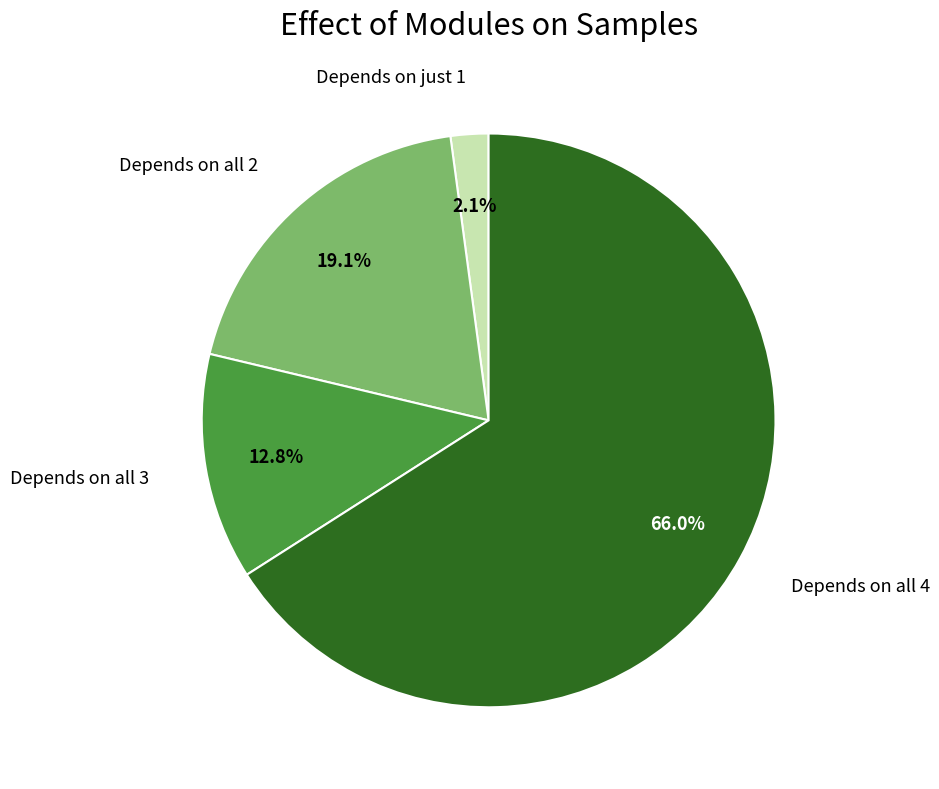

Is there any slice that represents more than half of the pie?

Yes